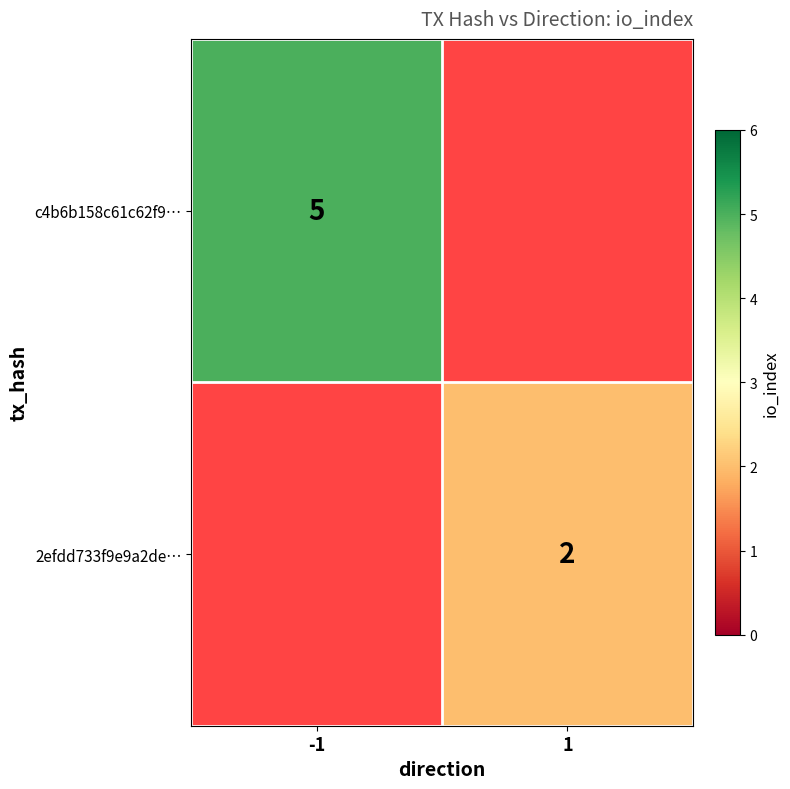

Which has a higher value, 1 or -1?

-1